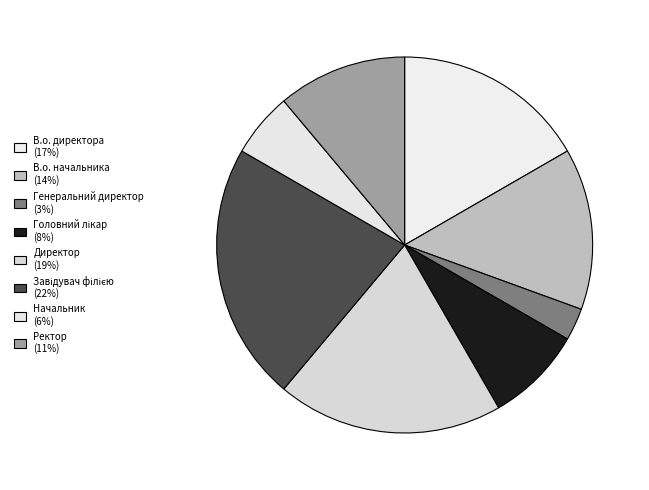

Combined, what portion of the pie is Начальник and Генеральний директор?

8.3%